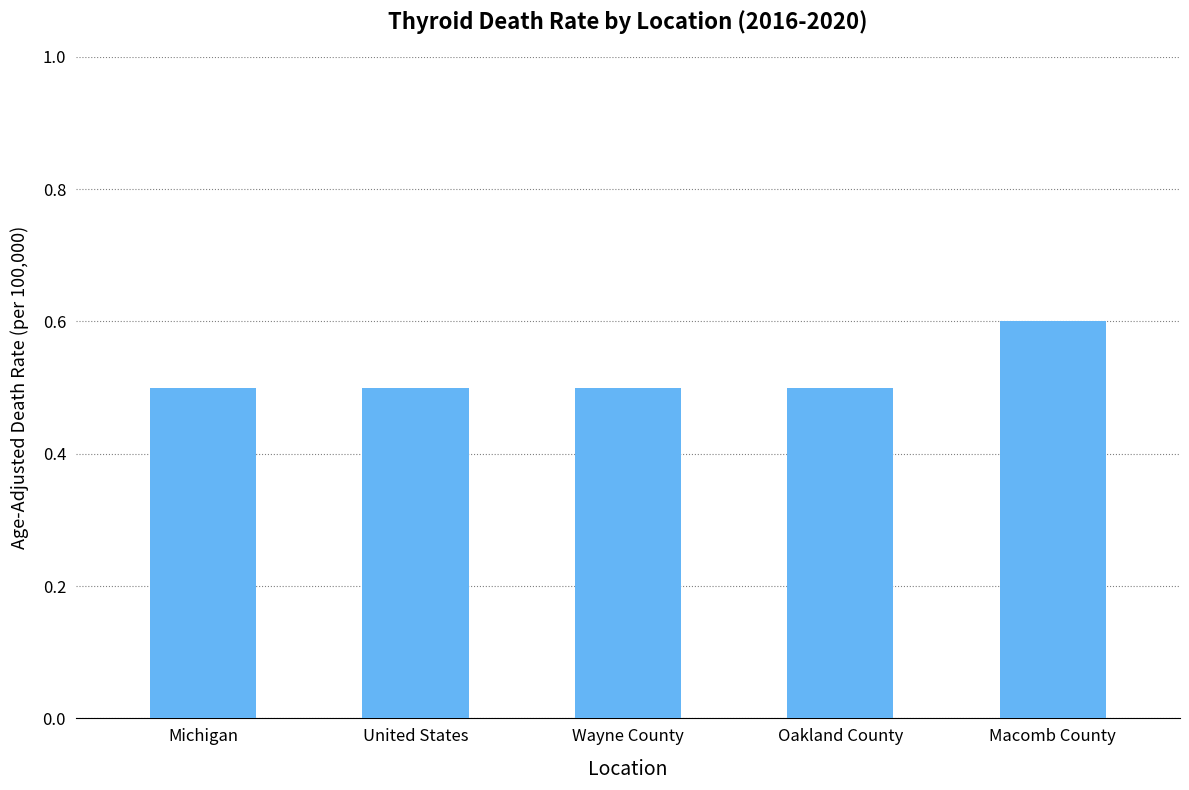

What is the minimum value shown in the chart?

0.5